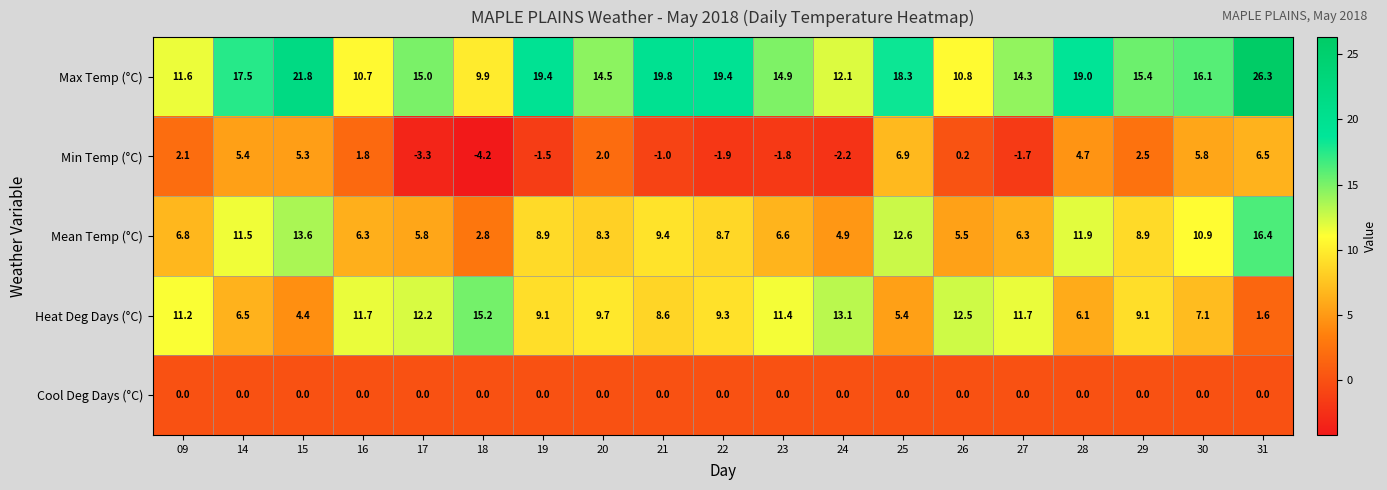

At which category is the sum across all series the highest?

31